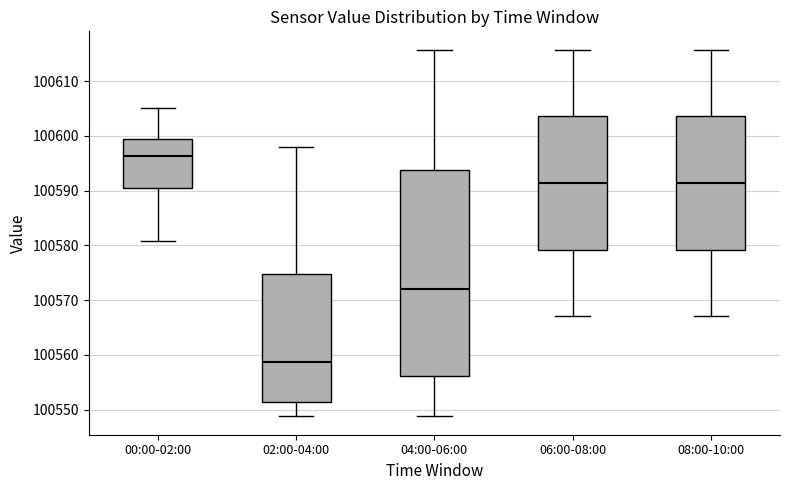

Which box is the tallest, from its lower edge to its upper edge?

04:00-06:00